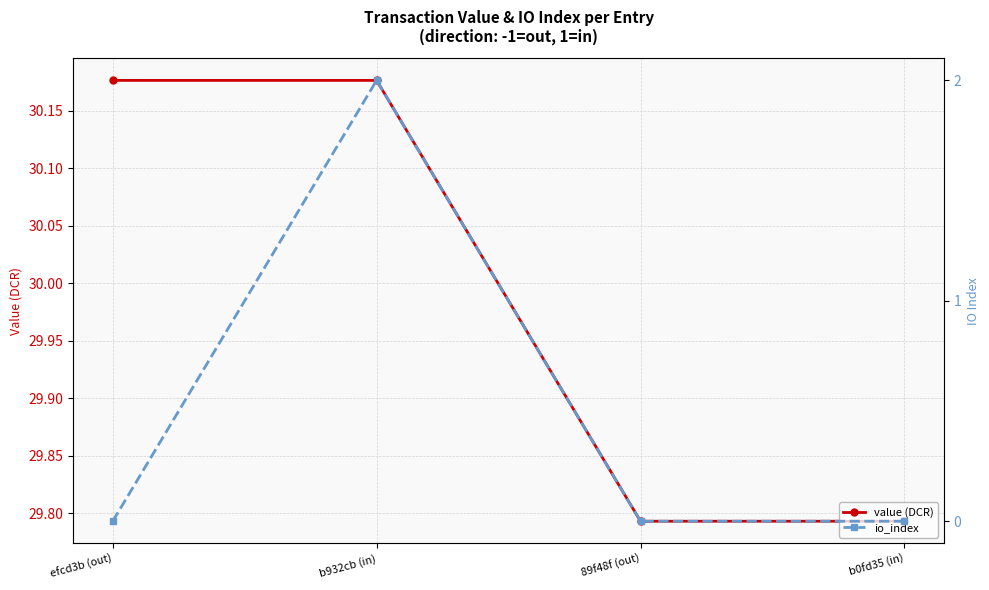

What value does the value (DCR) series have at b932cb (in)?

30.2